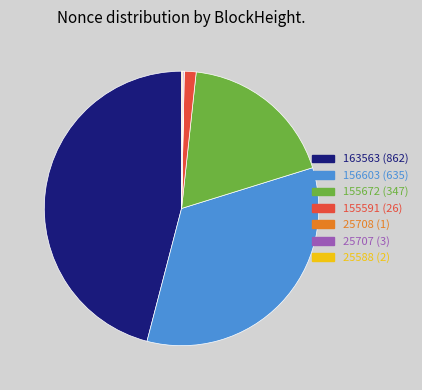

True or false: 156603 (635) accounts for 34% of the total.

True